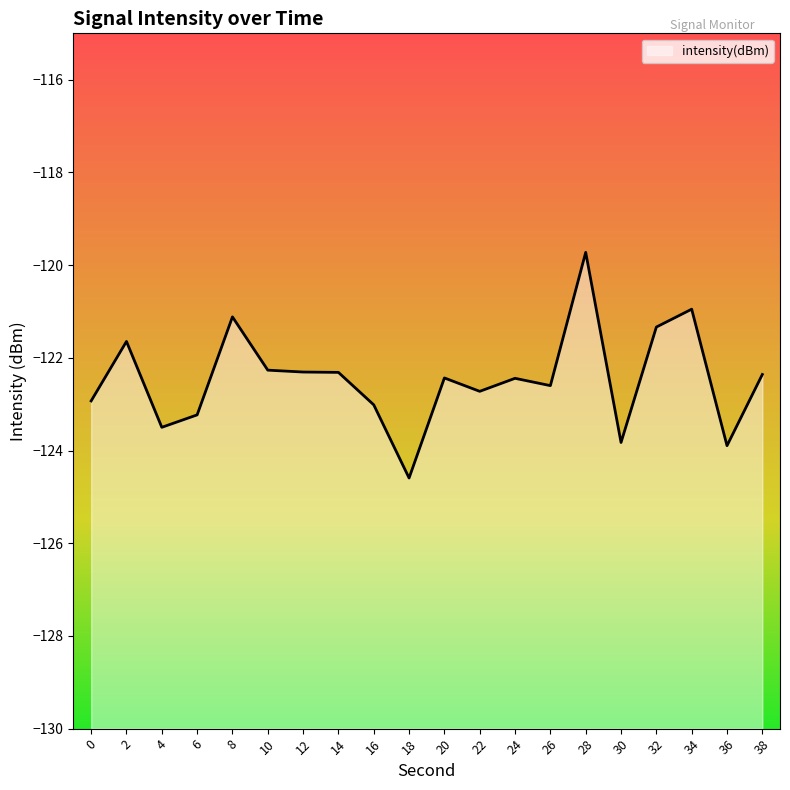

What is the sum of the values at 0 and 12?

-245.2